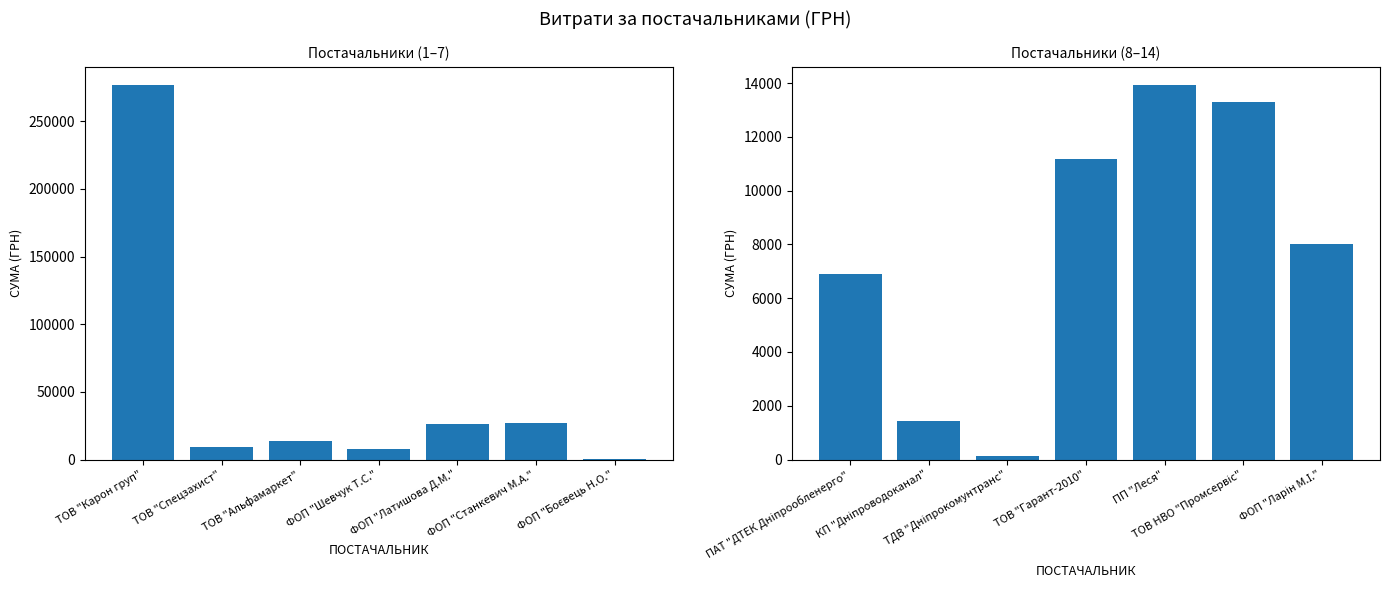

Are the bars grouped side by side (vs. stacked)?

Yes